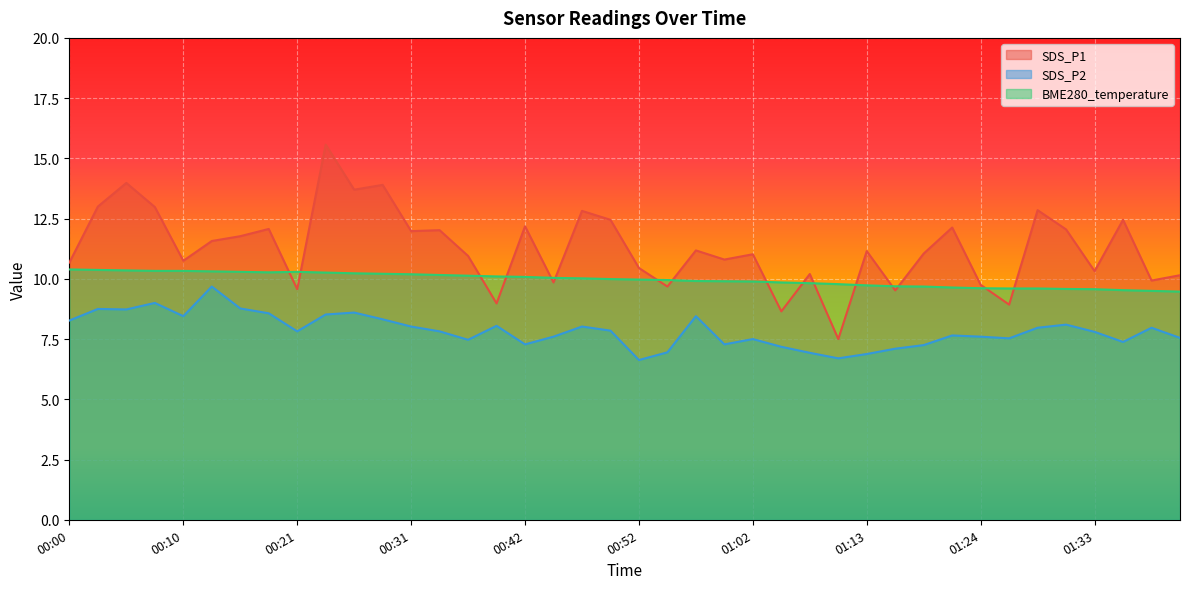

What position from the right is 00:39?

25